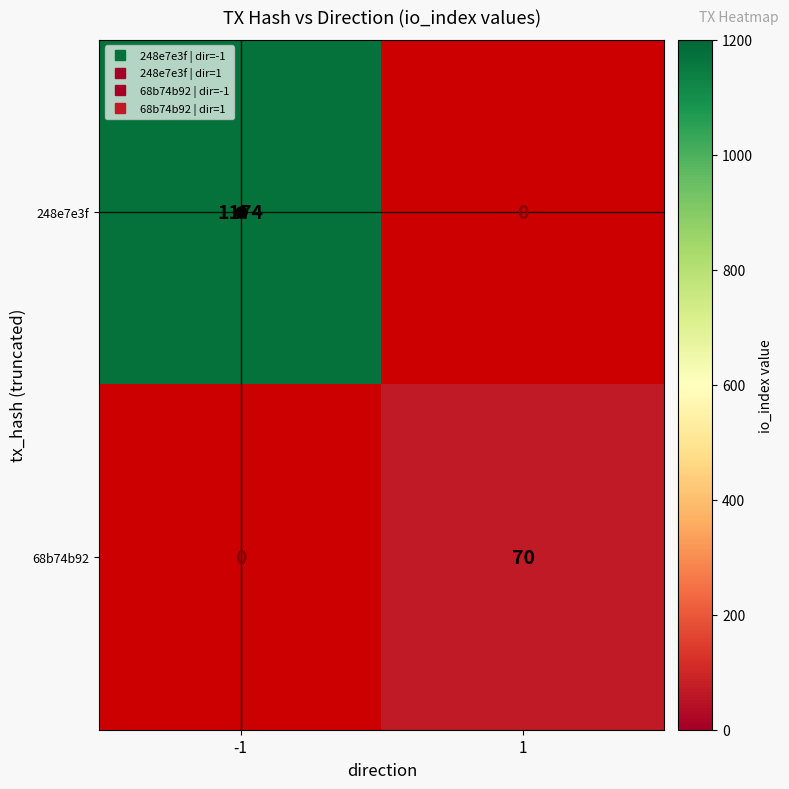

What is the minimum value shown in the chart?

70.0